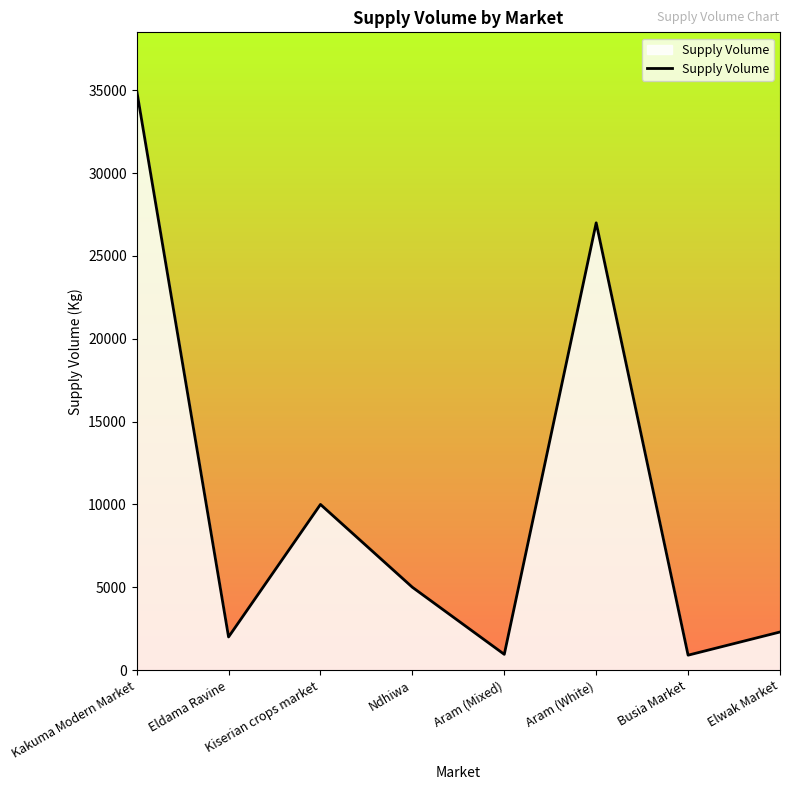

Which category has the highest value across all series?

Kakuma Modern Market